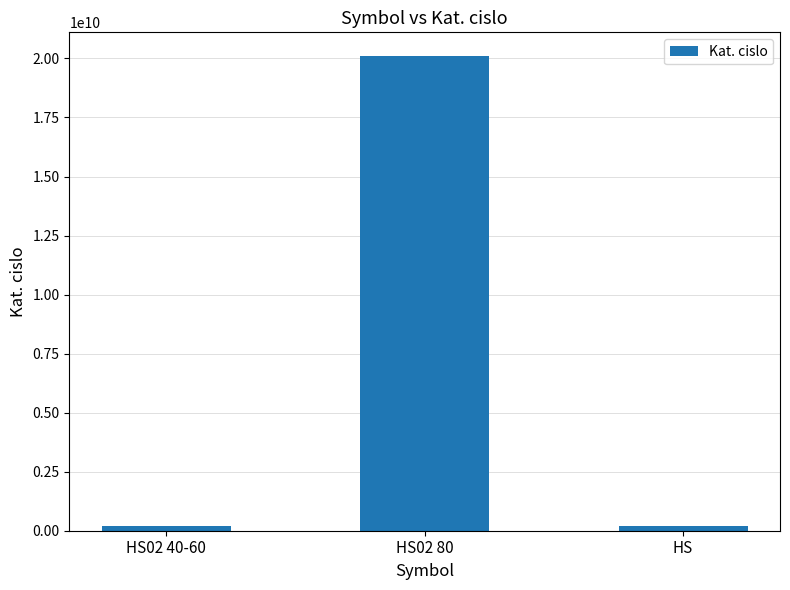

What is the approximate value at HS02 80?

20100004280